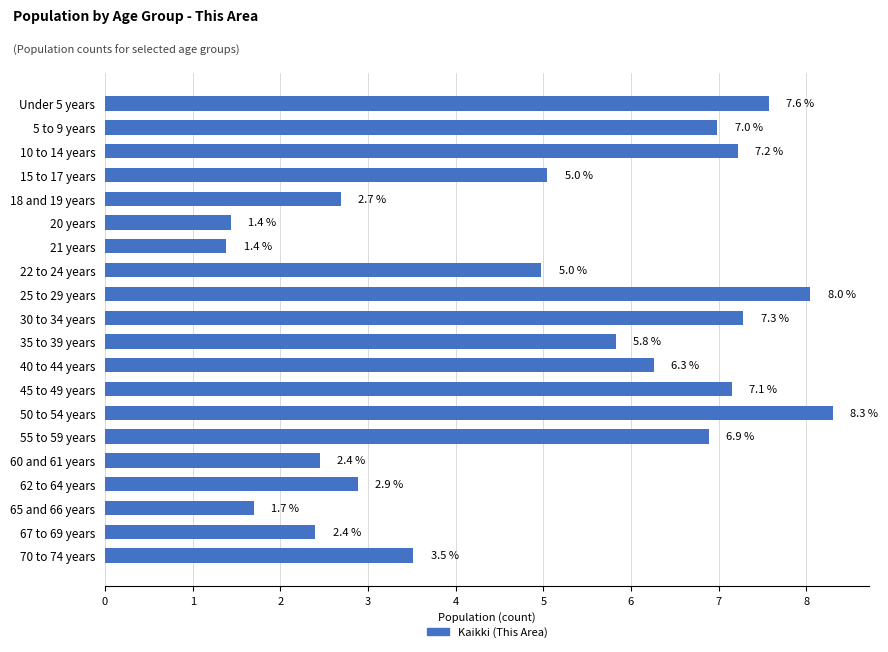

Reading top to bottom, what are all the values shown in this chart?

Under 5 years=7.6	5 to 9 years=7.0	10 to 14 years=7.2	15 to 17 years=5.0	18 and 19 years=2.7	20 years=1.4	21 years=1.4	22 to 24 years=5.0	25 to 29 years=8.0	30 to 34 years=7.3	35 to 39 years=5.8	40 to 44 years=6.3	45 to 49 years=7.1	50 to 54 years=8.3	55 to 59 years=6.9	60 and 61 years=2.4	62 to 64 years=2.9	65 and 66 years=1.7	67 to 69 years=2.4	70 to 74 years=3.5